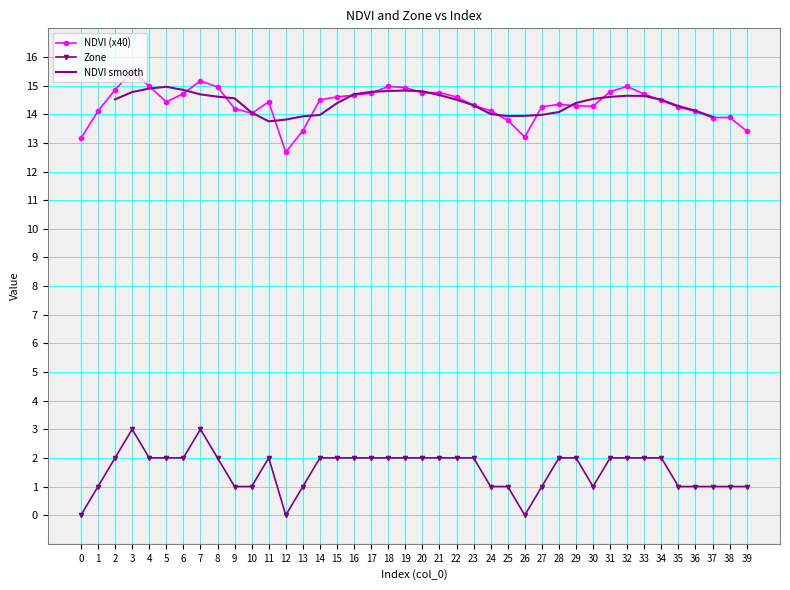

At which label does NDVI reach its peak?

3